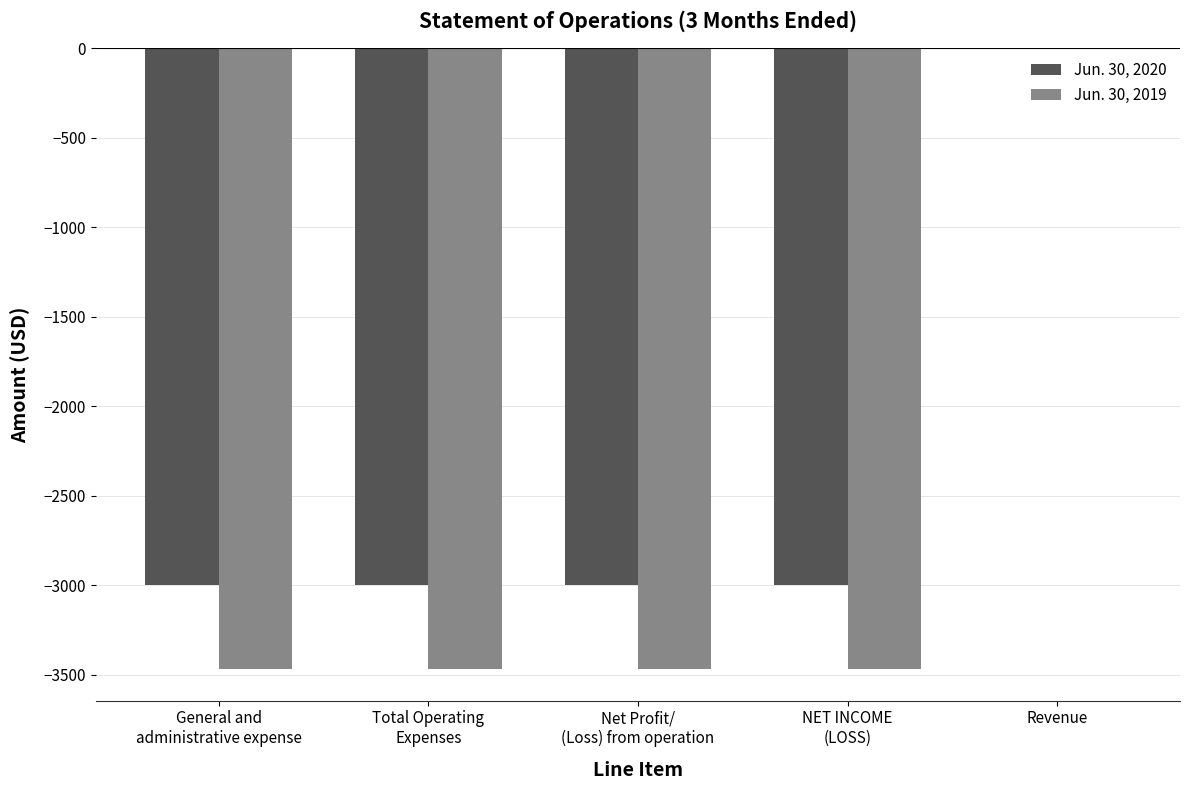

Reading left to right, what are all the values shown in this chart?

Jun. 30, 2020: -3000	-3000	-3000	-3000	0
Jun. 30, 2019: -3470	-3470	-3470	-3470	0